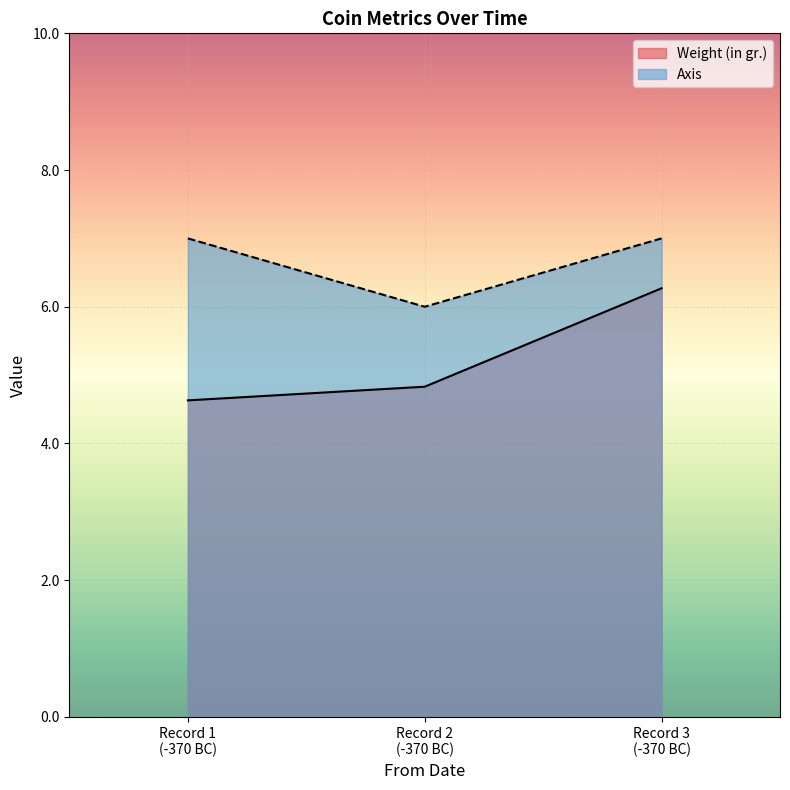

Which series has the largest range (max minus min)?

Weight (in gr.)